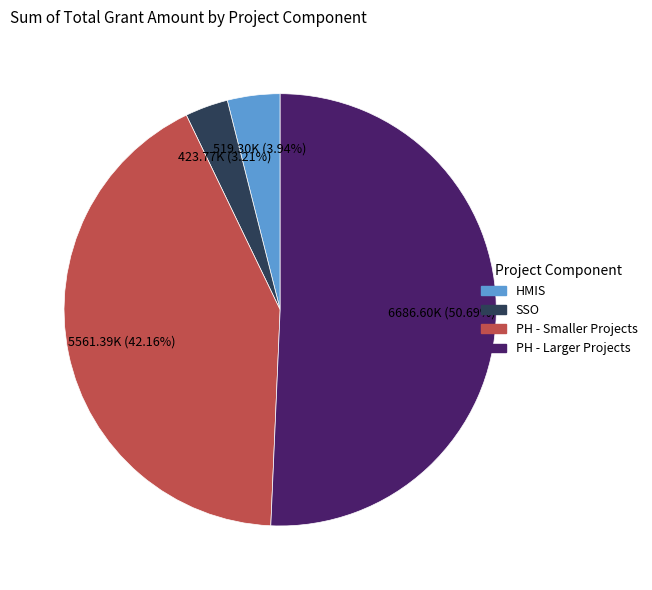

Is there a majority slice in this chart?

Yes